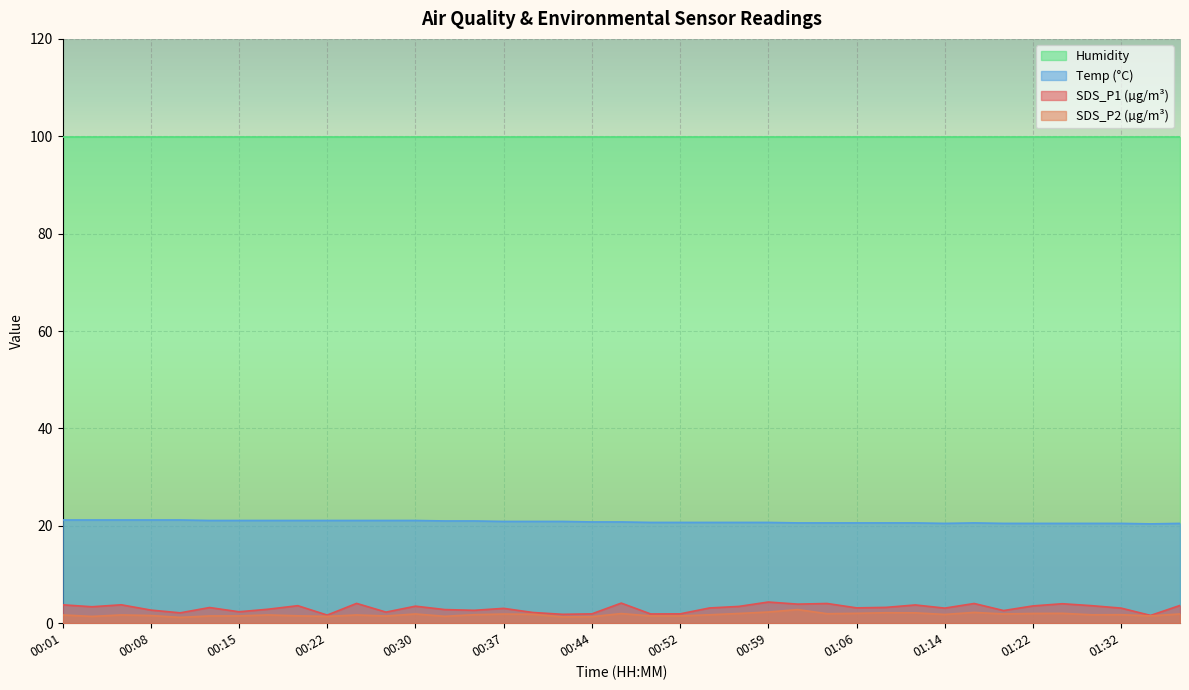

The Temp series shows 27.6 at 01:01. True or false?

False